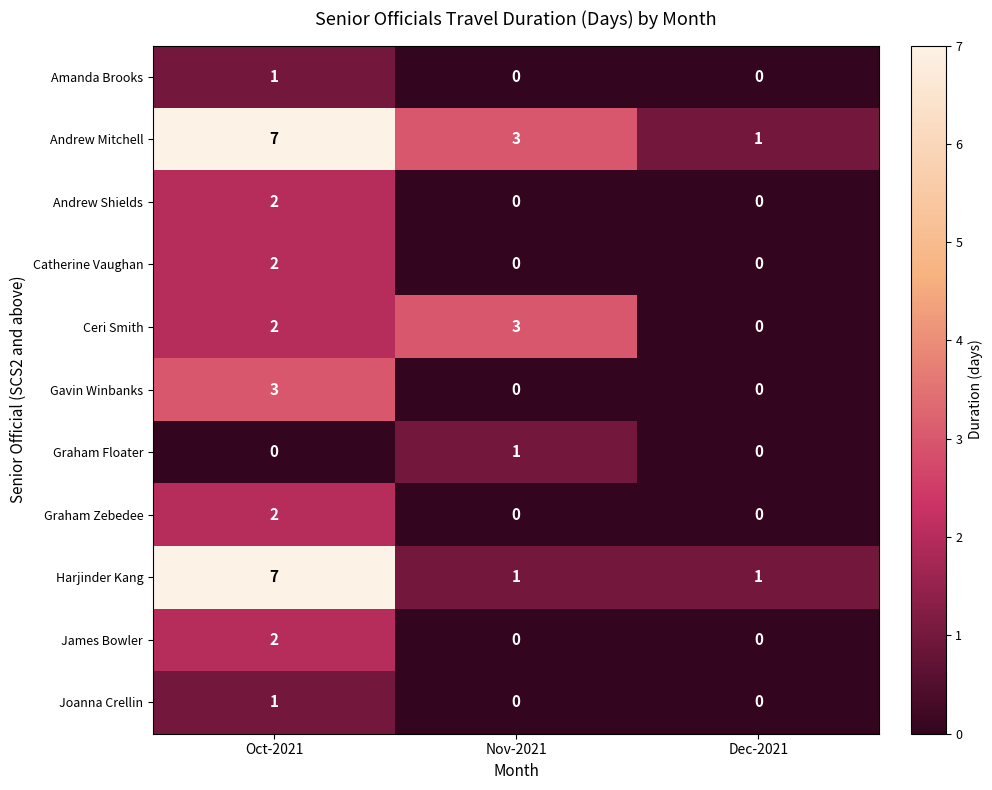

Count the Graham Zebedee values in the range 0 to 2.

3